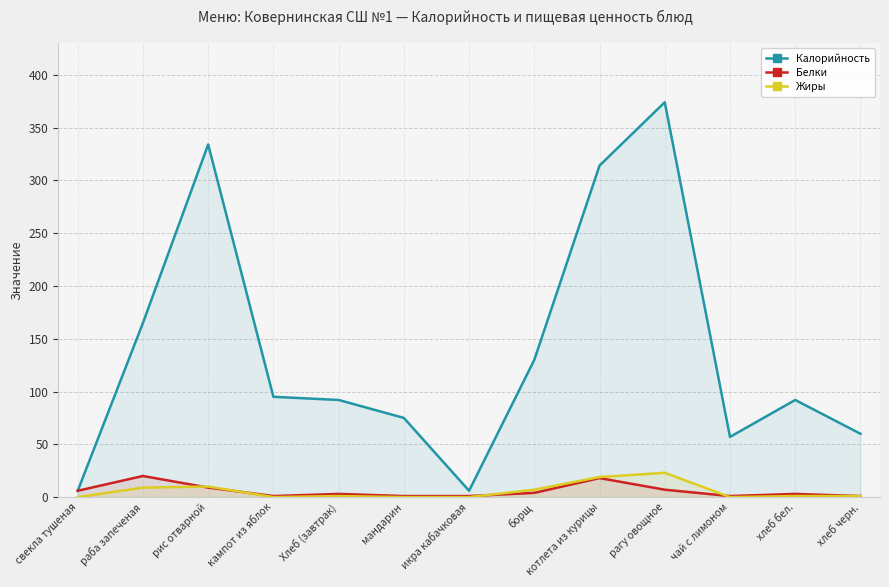

Does the chart display data point markers on the line(s)?

No